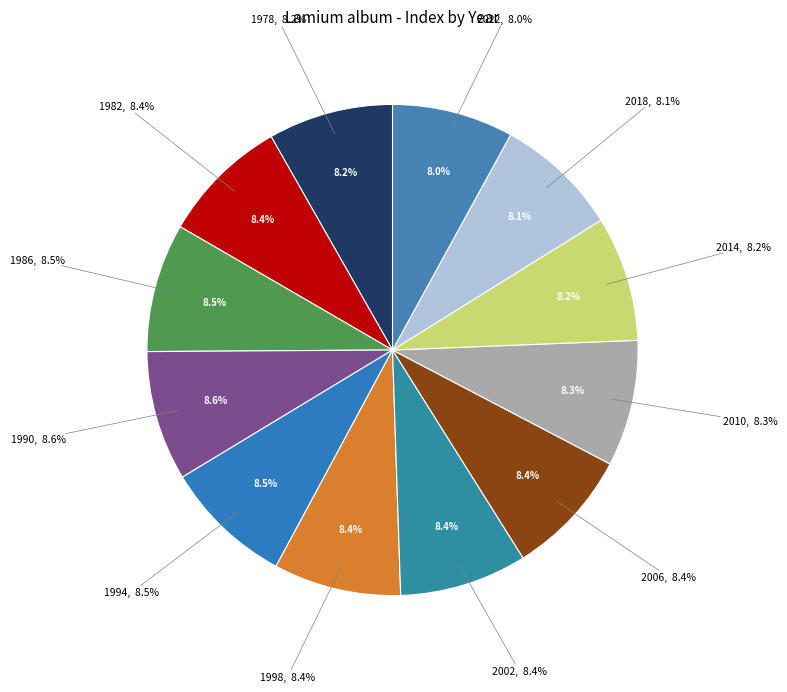

Which slice is the smallest?

2022